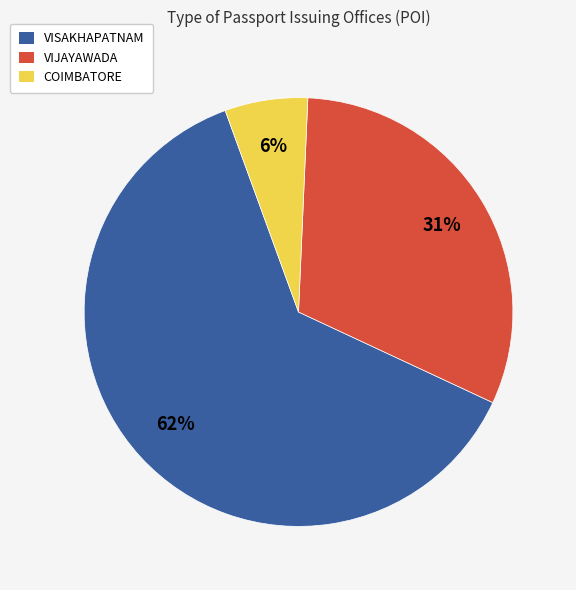

Is the sum of VISAKHAPATNAM and COIMBATORE greater than half?

Yes